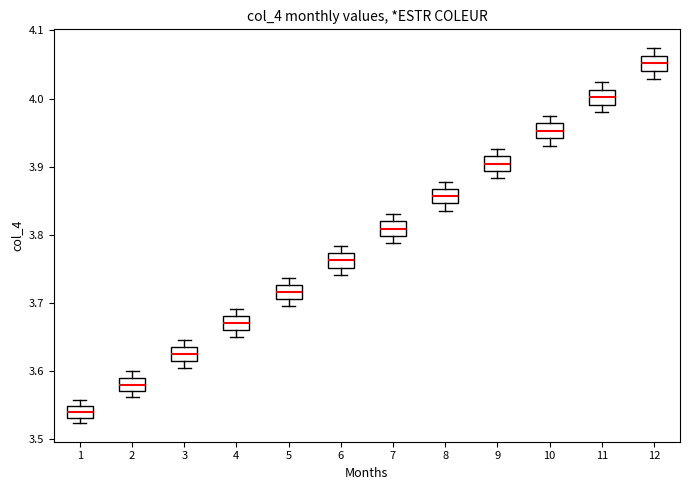

Which box's median line is the highest?

12